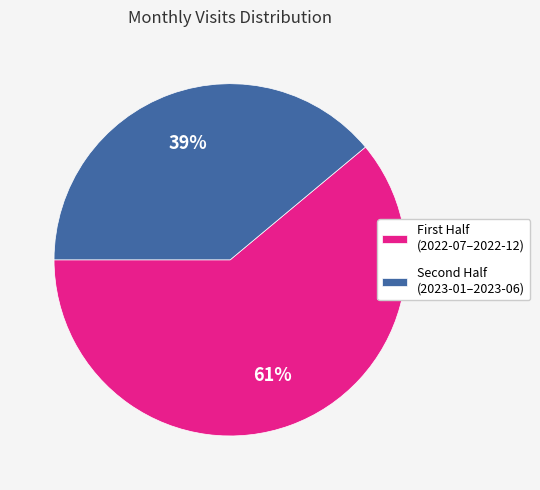

Which slice represents more than half of the pie?

First Half (2022-07–2022-12)